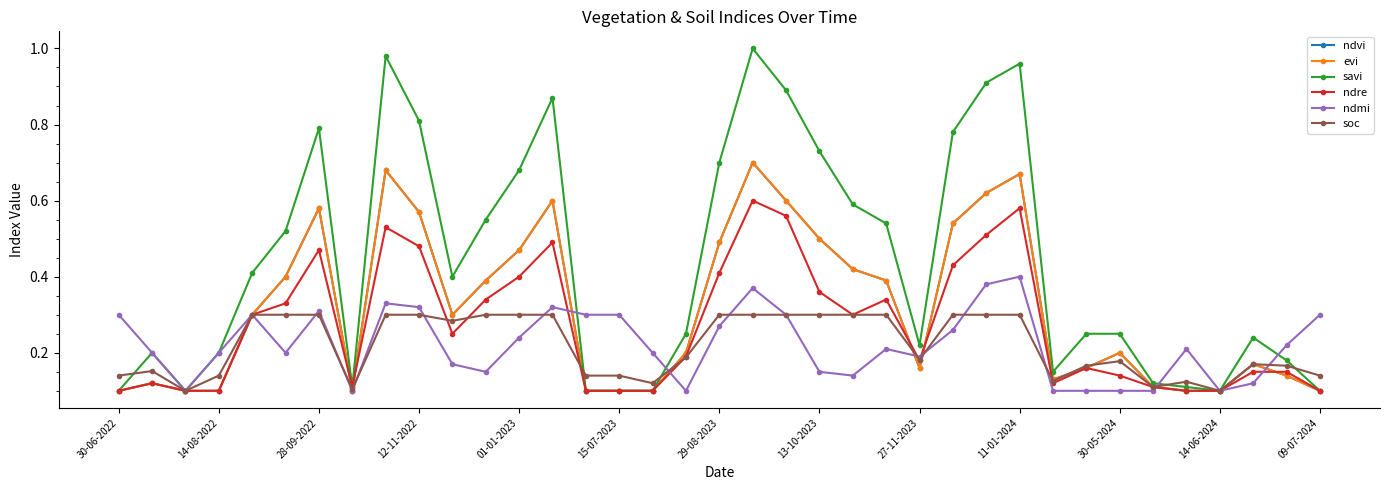

What are all the series names shown in the legend?

ndvi, evi, savi, ndre, ndmi, soc